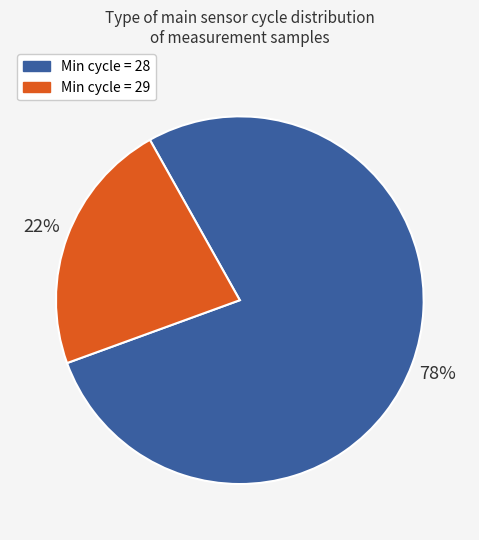

Is there any slice that represents more than half of the pie?

Yes